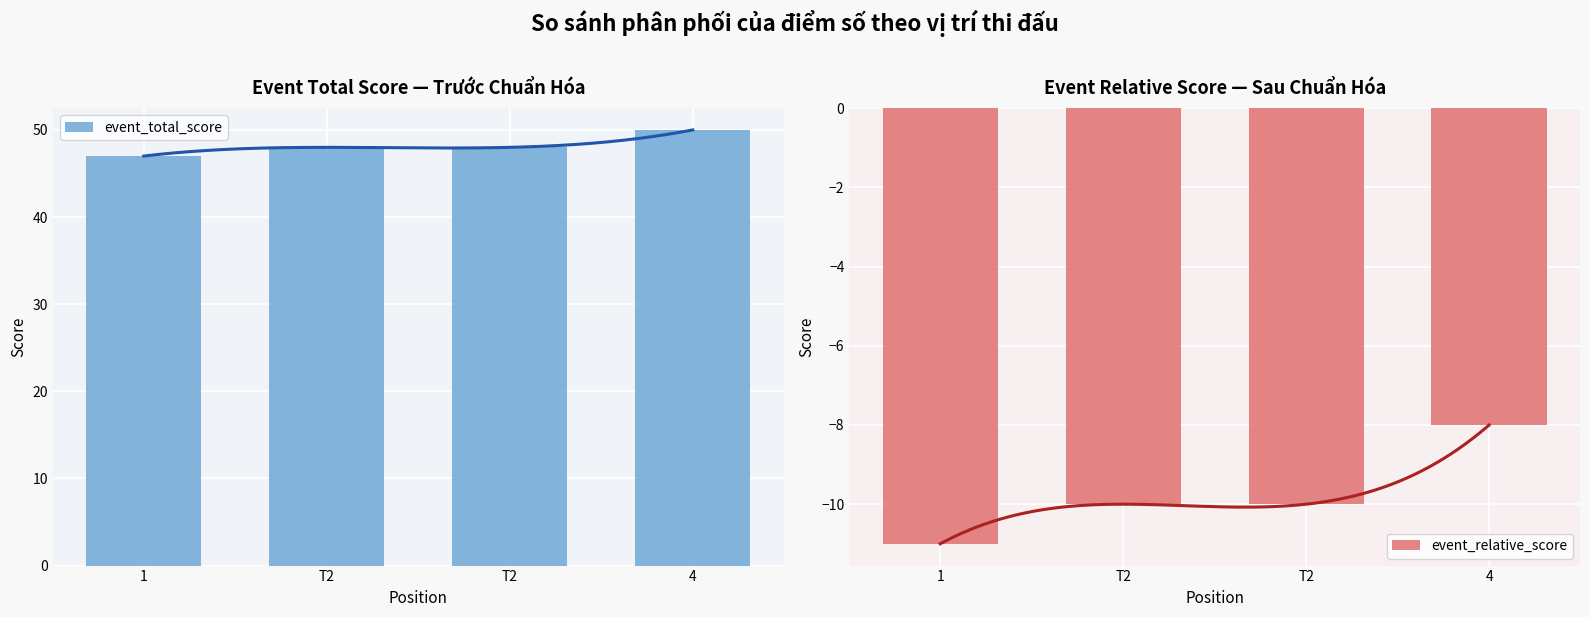

What is the difference between the event_total_score values at 1 and 4?

3